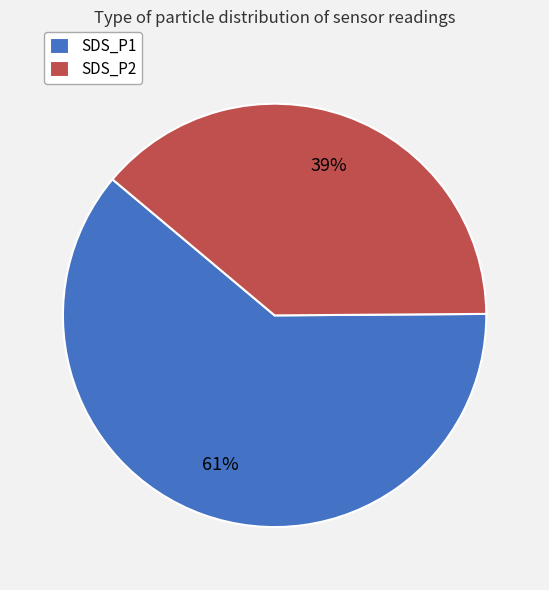

What percentage is the SDS_P2 slice, to the nearest percent?

39%